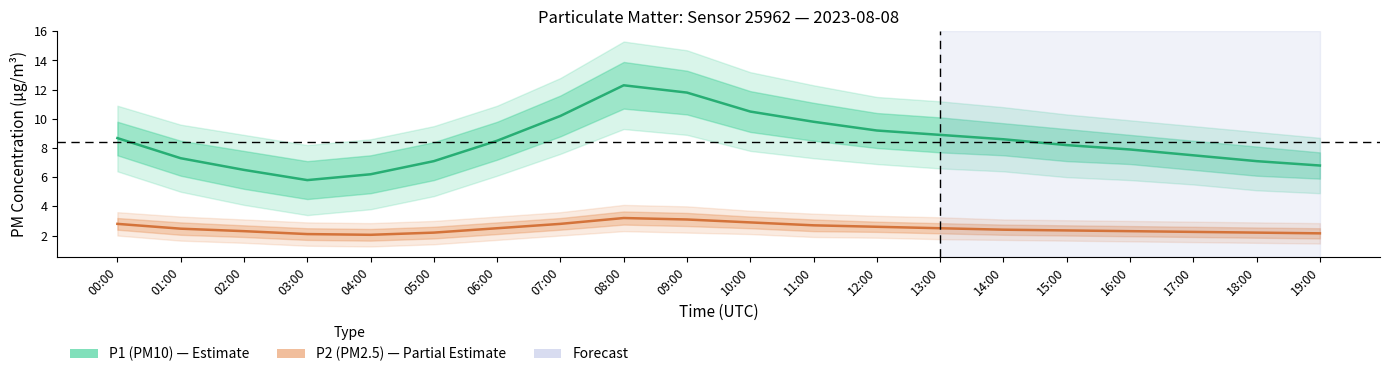

Which category has the lowest value in the P1 (PM10) series?

03:00